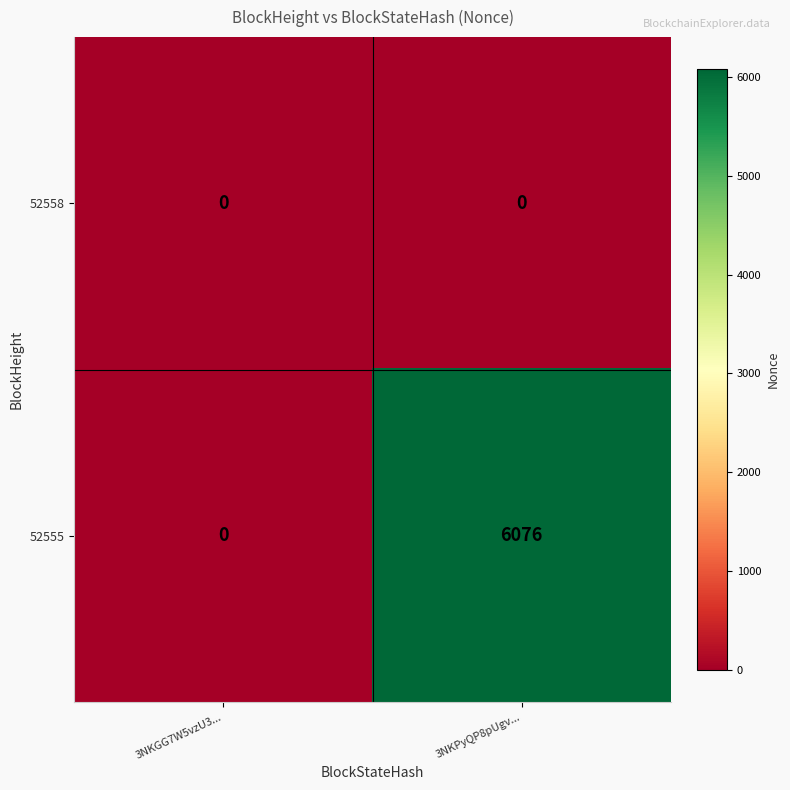

What is the greatest value displayed?

6076